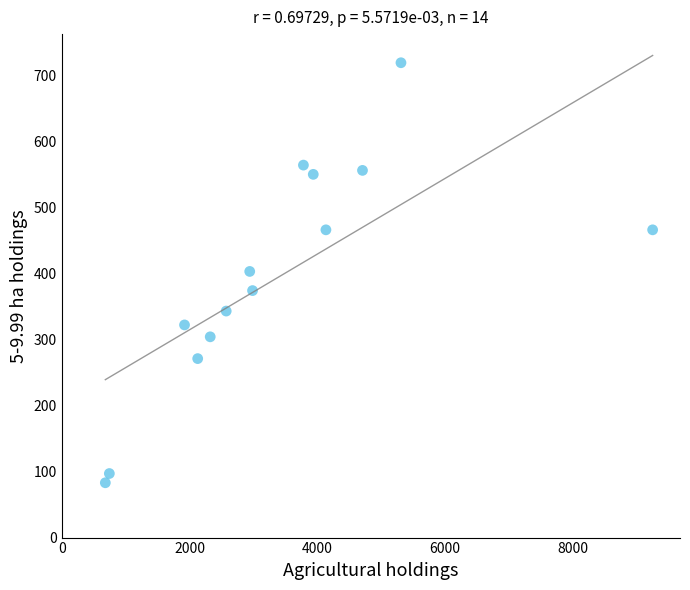

What is the range of Y values (max minus min)?

636